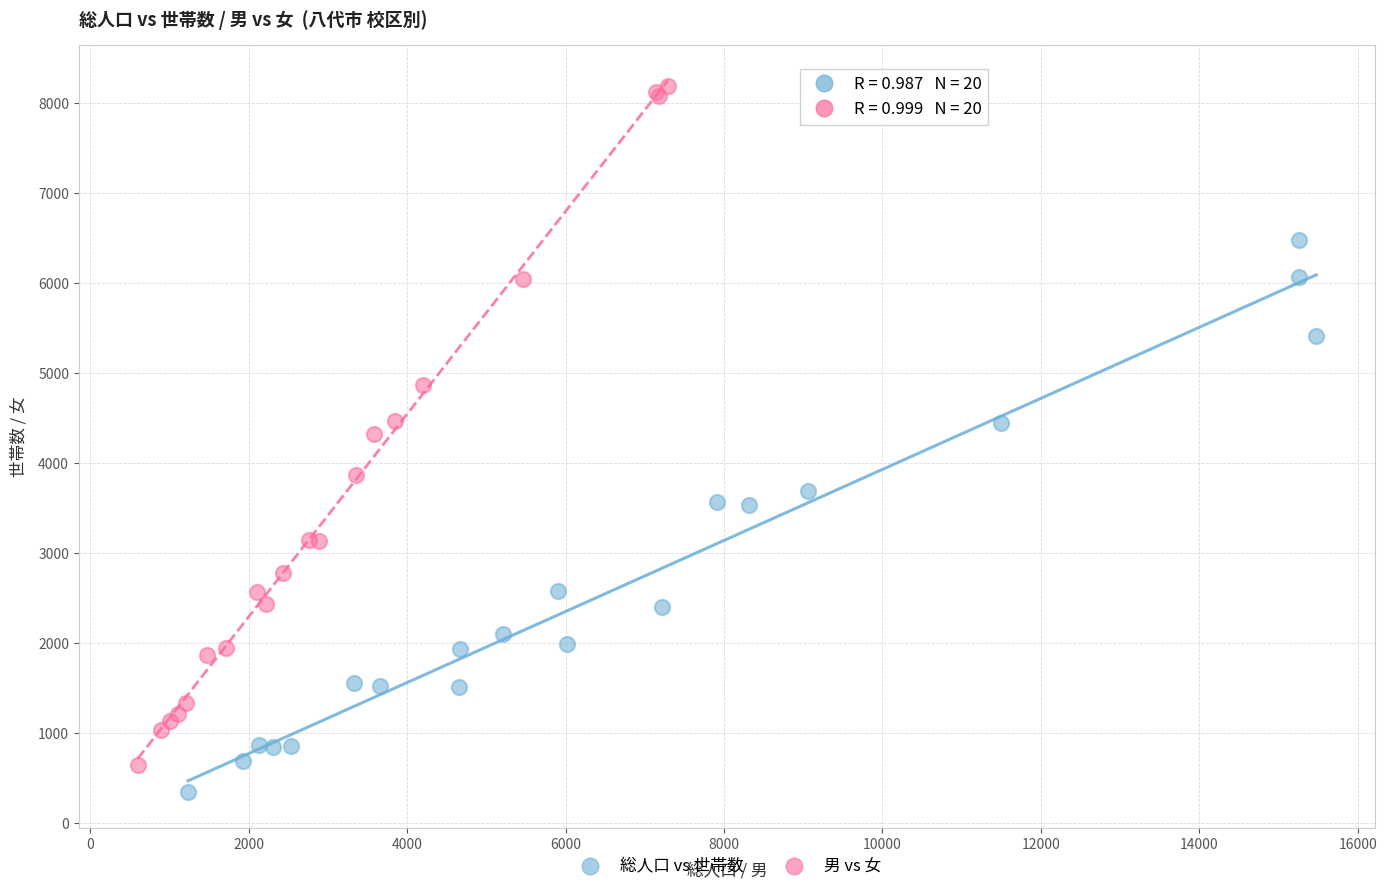

Which series reaches the maximum Y coordinate?

男 vs 女